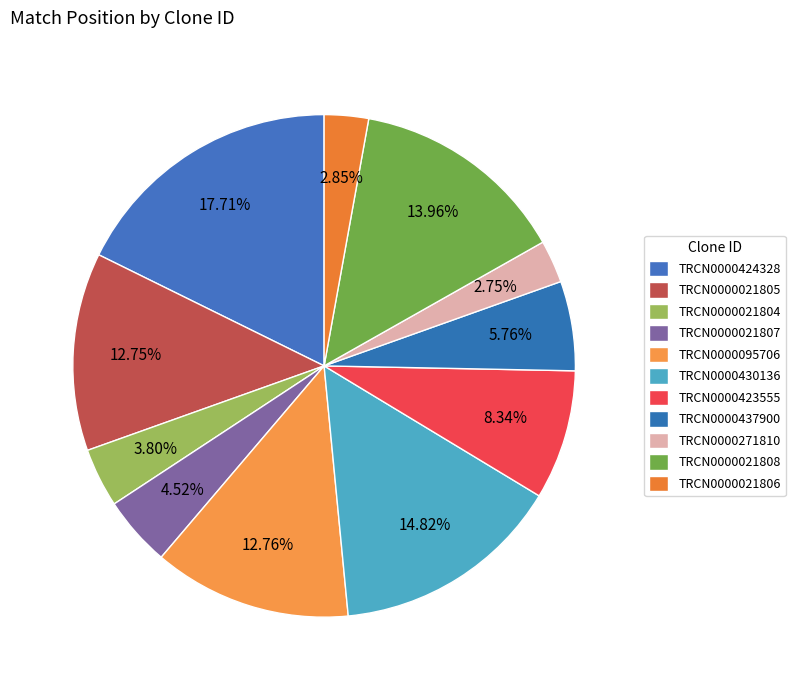

How many segments does this pie chart have?

11